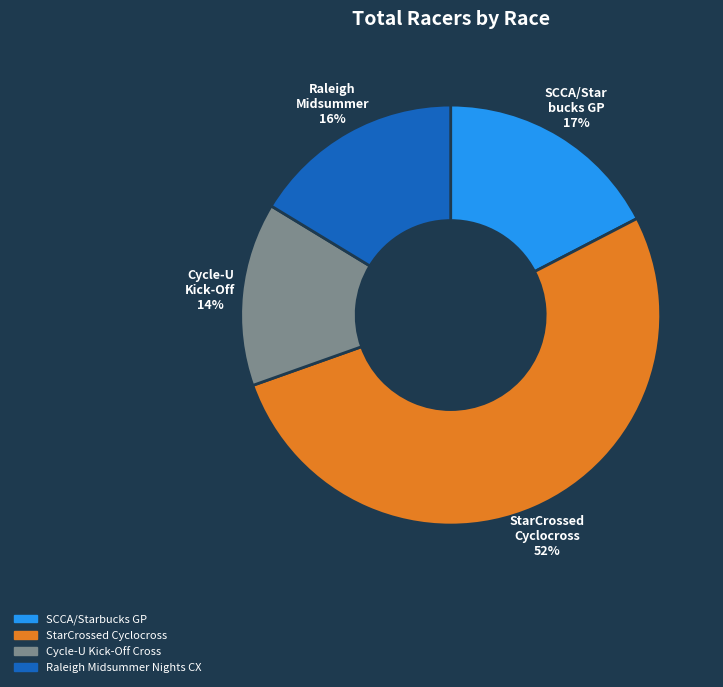

Count the number of slices in the pie.

4